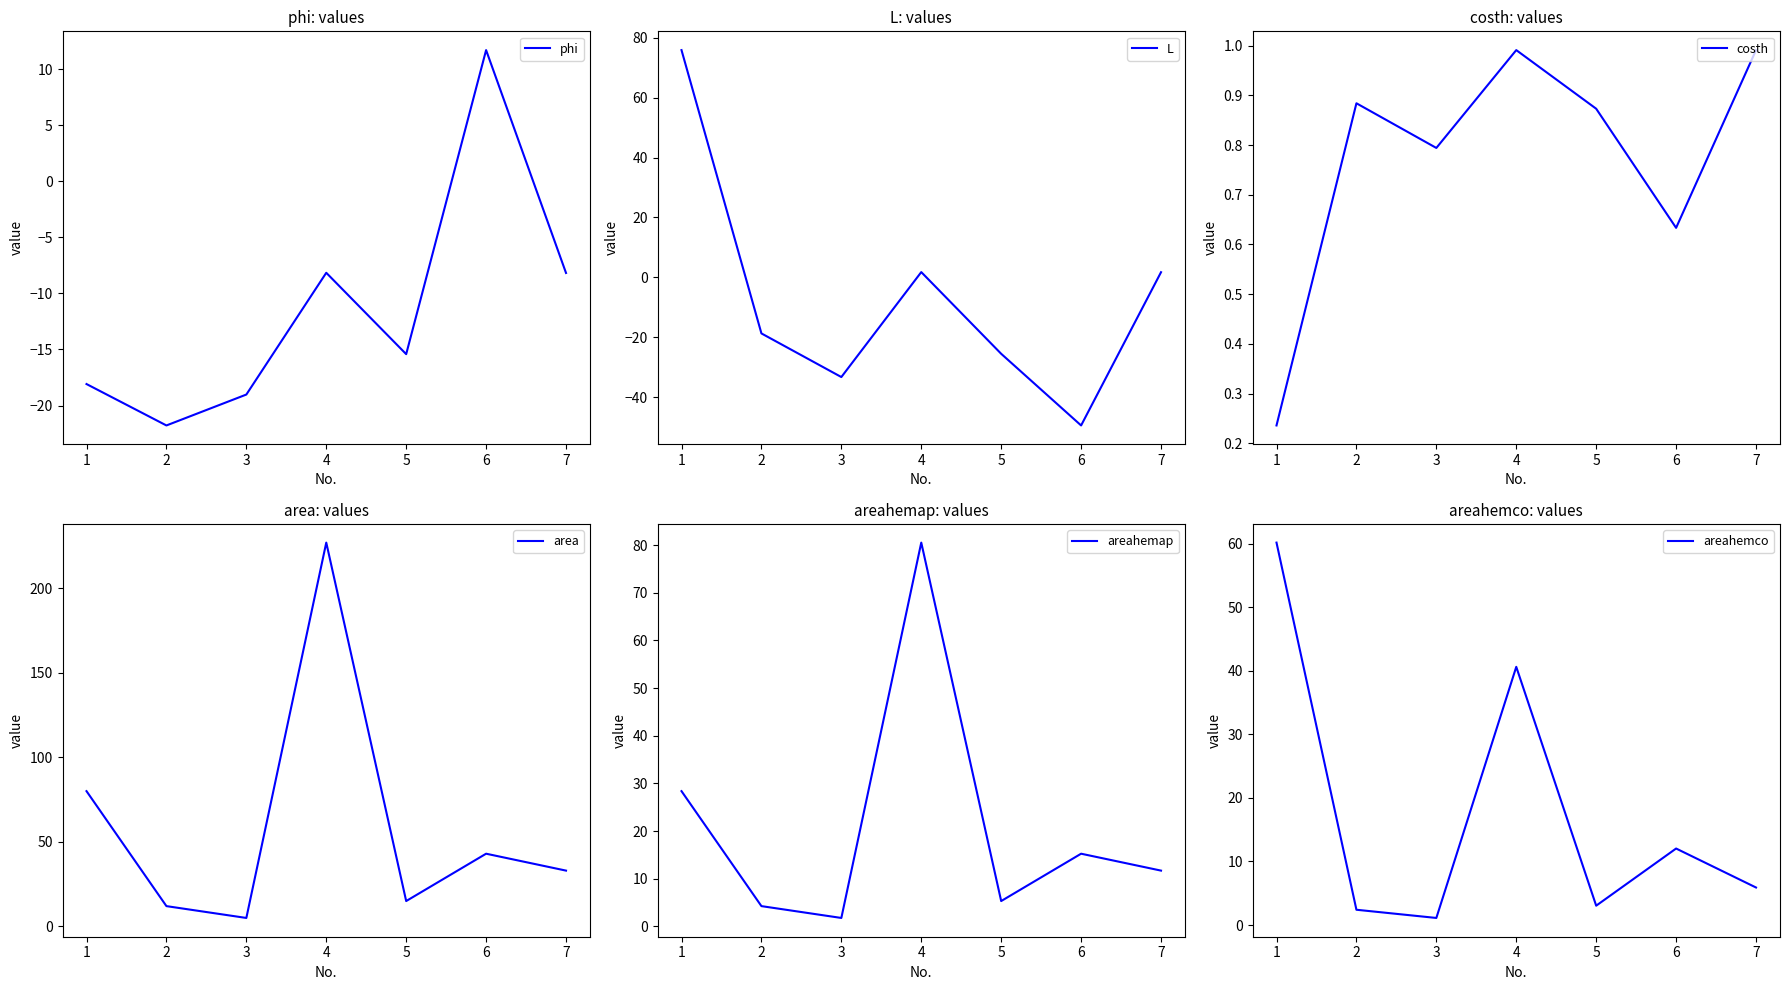

True or false: costh and areahemap cross at least once.

False